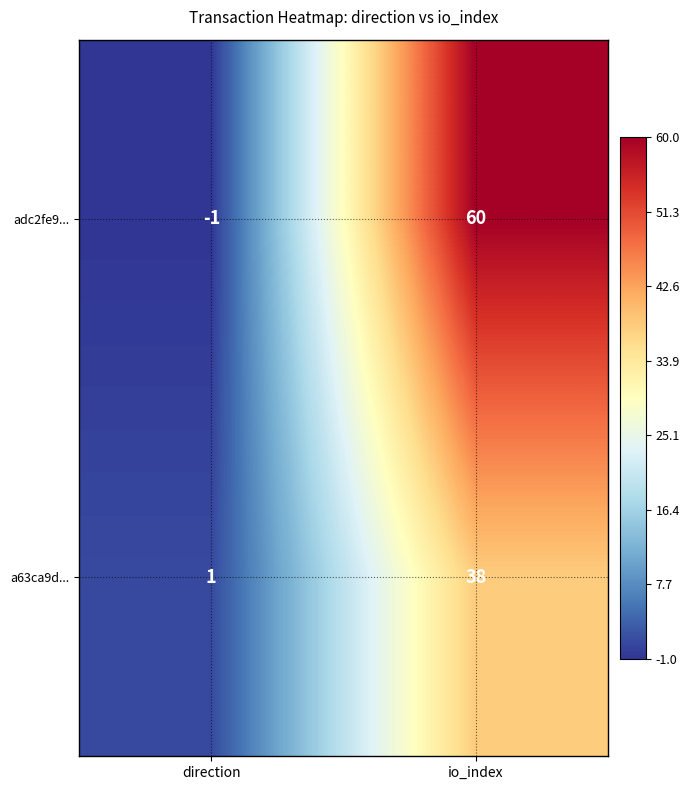

List the series in order of their peak value, highest first.

adc2fe9..., a63ca9d...